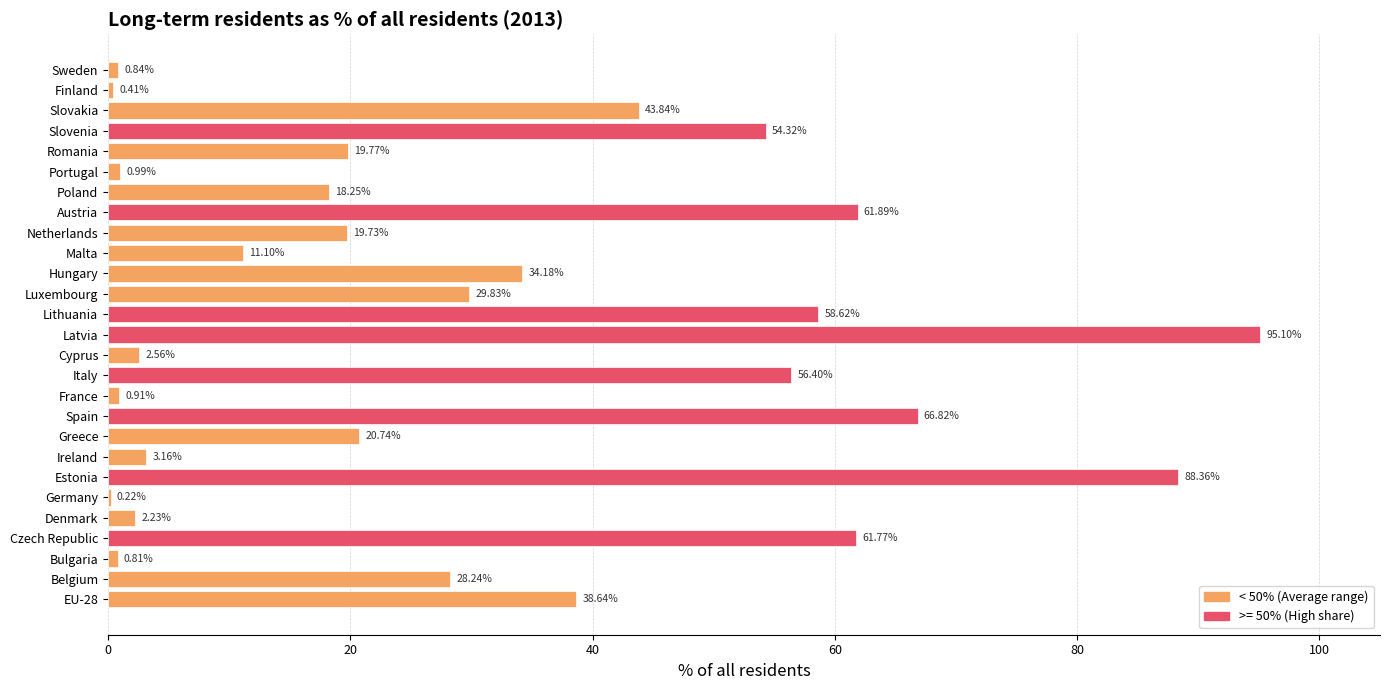

Which label corresponds to the largest value in the chart?

Latvia